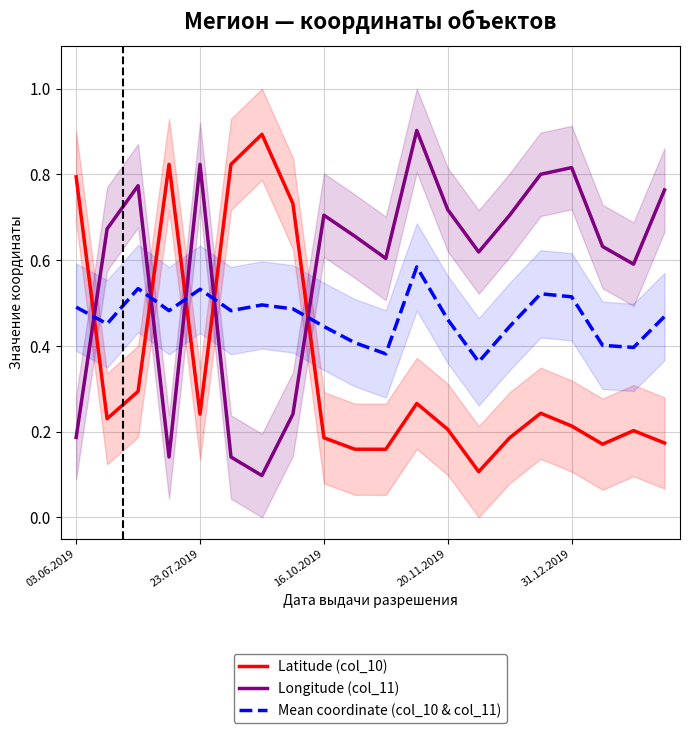

What is the maximum value for Latitude (col_10)?

0.9